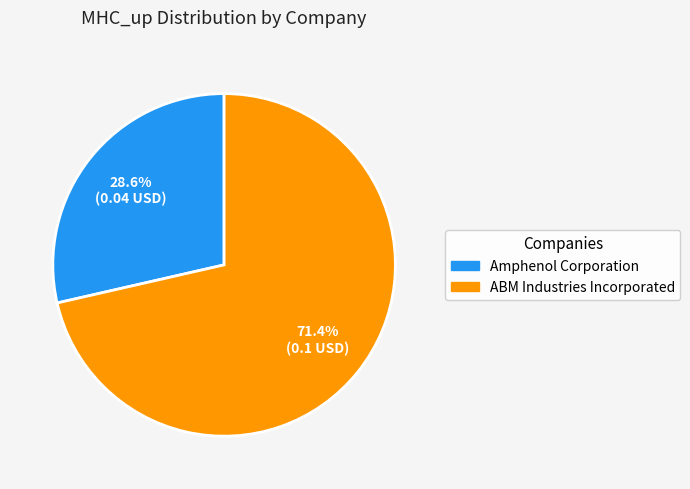

Which category has the smallest portion of the pie?

Amphenol Corporation